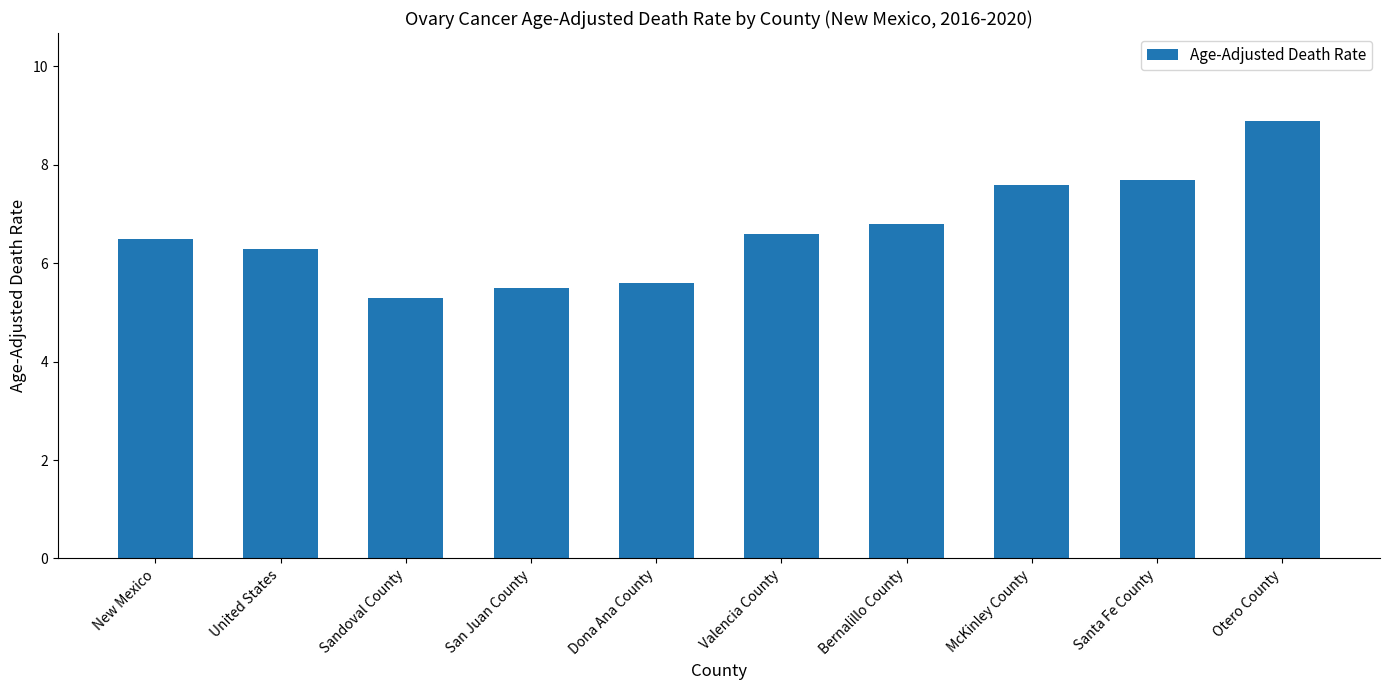

Rank the categories by value from highest to lowest.

Otero County, Santa Fe County, McKinley County, Bernalillo County, Valencia County, New Mexico, United States, Dona Ana County, San Juan County, Sandoval County